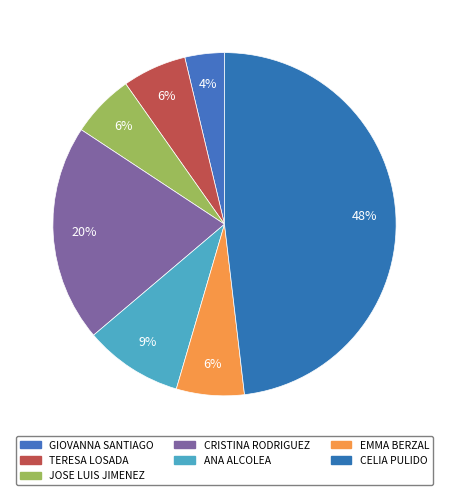

What is the ratio of the value at CRISTINA RODRIGUEZ to the value at EMMA BERZAL?

3.2